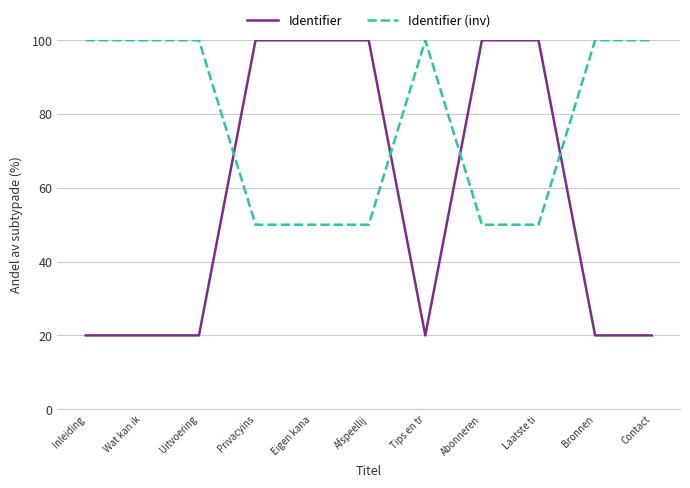

What are all the series names shown in the legend?

Identifier, Identifier (inv)